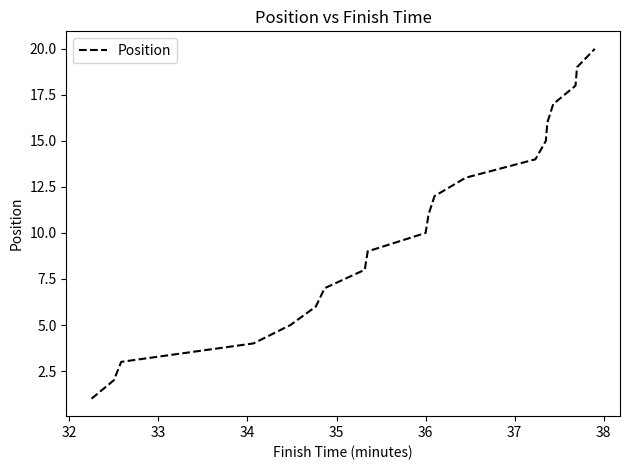

What is the difference between the maximum and minimum values?

19